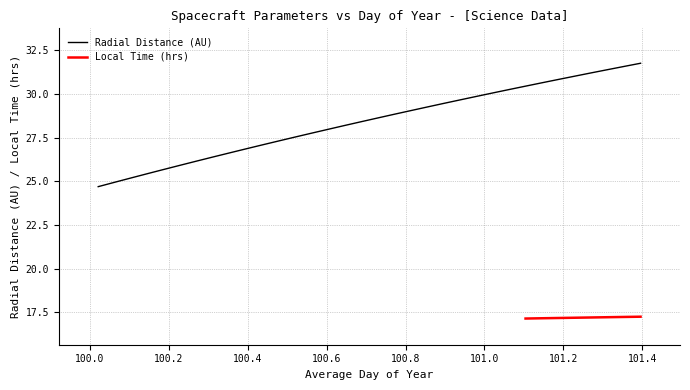

Which category has the lowest value across all series?

100.0208